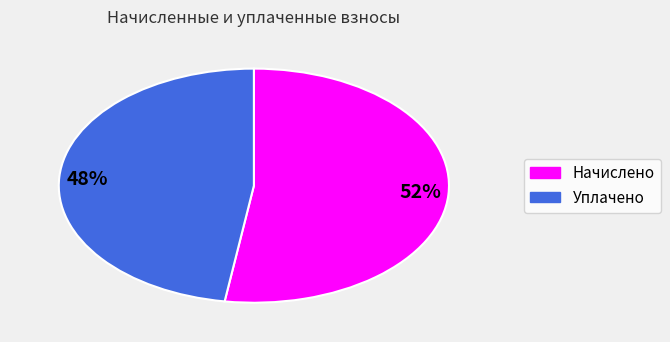

Combined, do 48% and 52% account for over 50%?

Yes